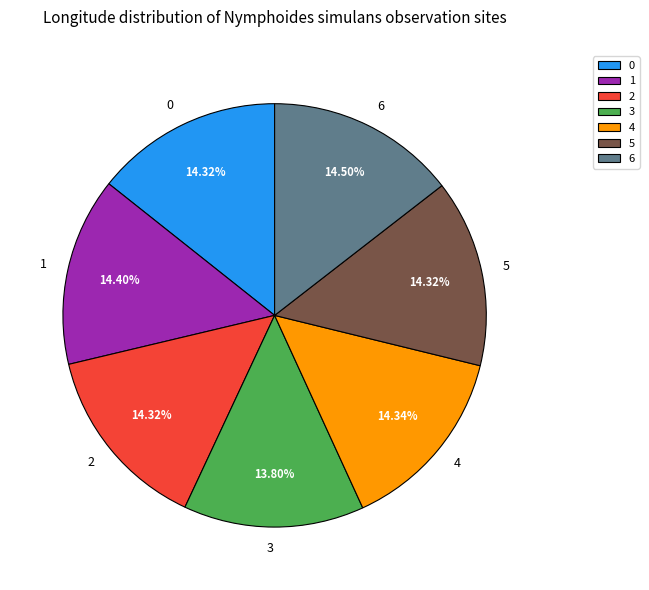

Is it true that 4 is 14% of the pie?

True